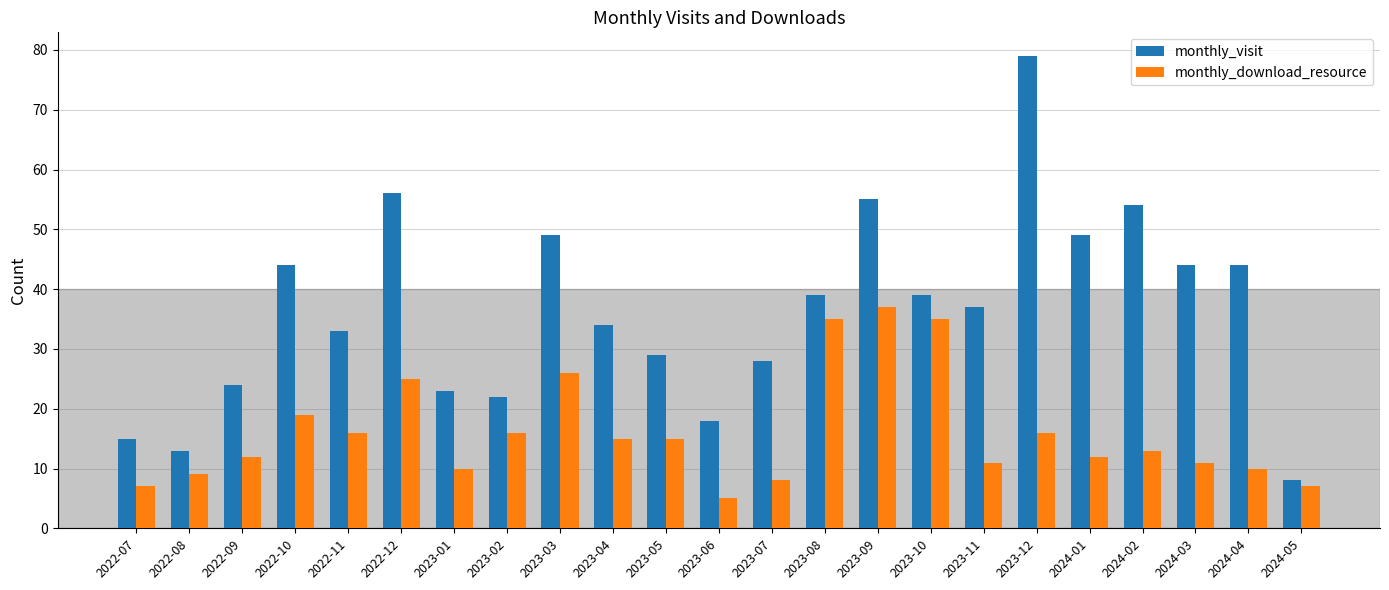

At which label does monthly_visit reach its minimum?

2024-05